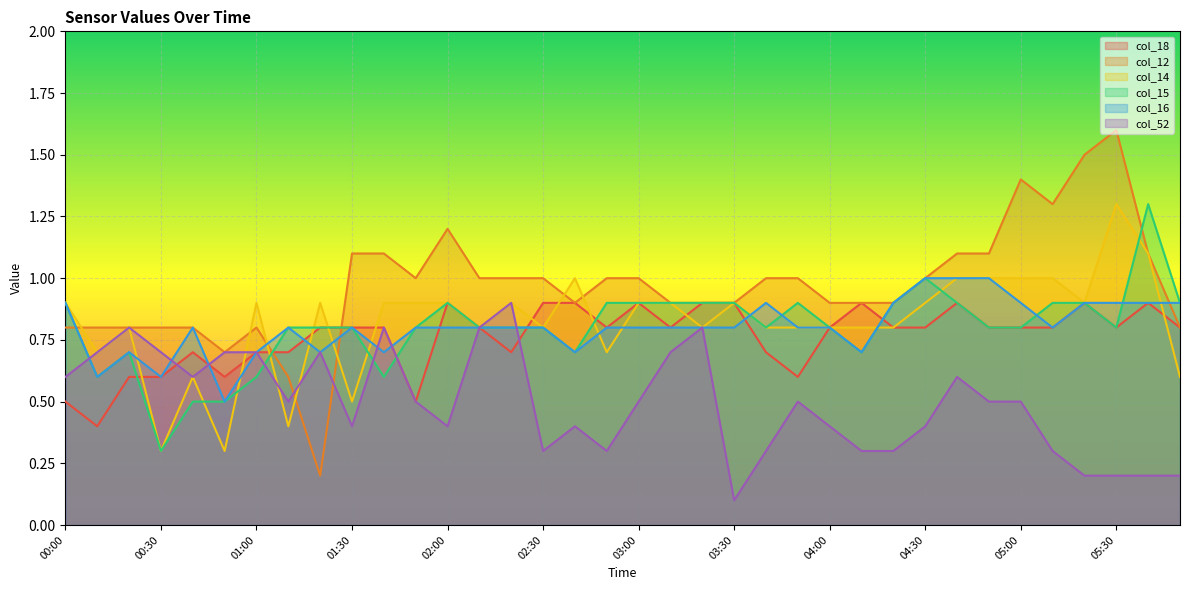

At how many categories does at least one series exceed 0?

36